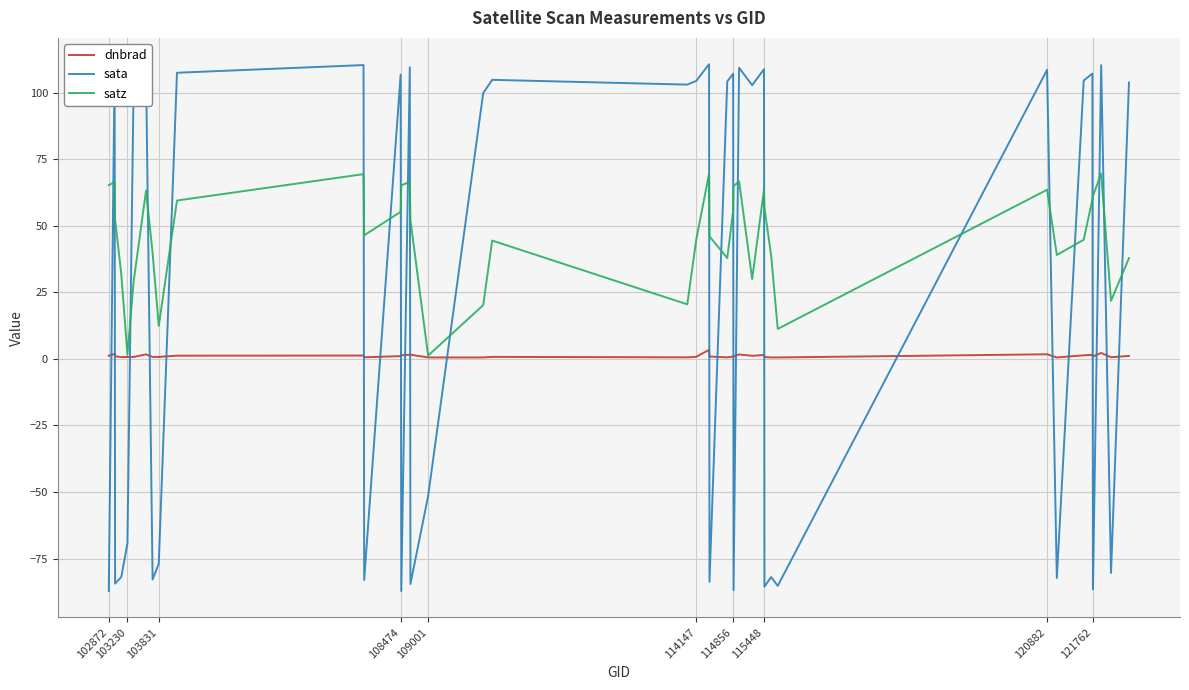

What is the greatest value displayed?

110.7